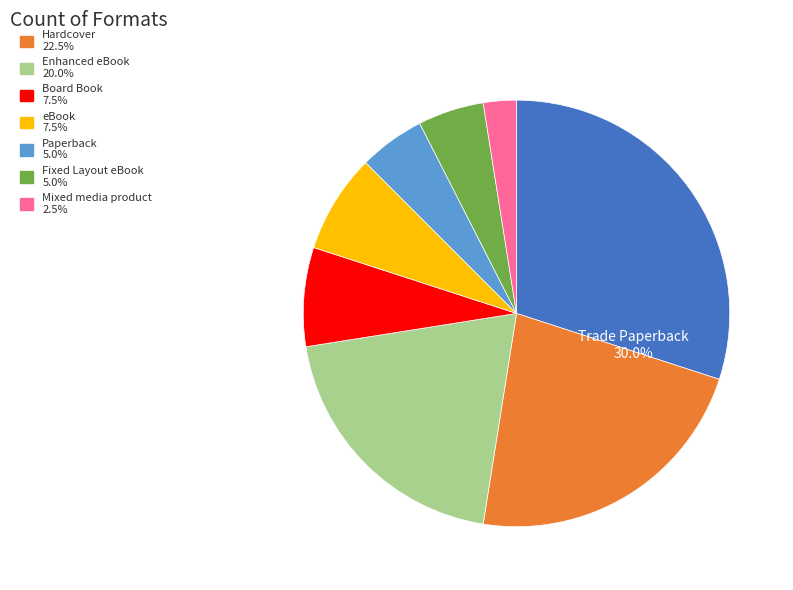

Is there any slice that represents more than half of the pie?

No